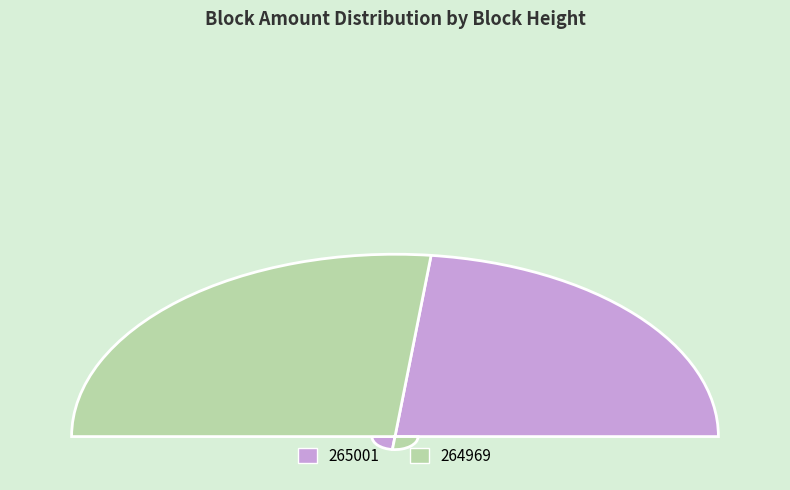

To the nearest percent, what is the average slice percentage?

50%